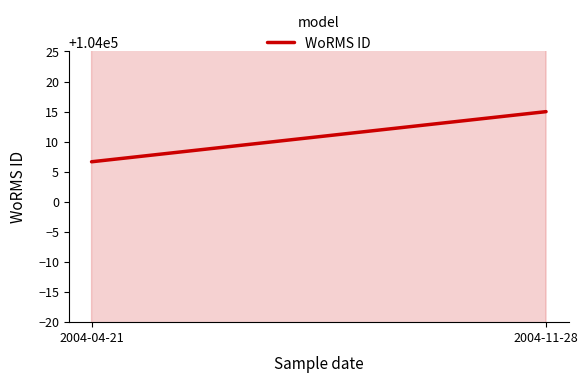

What is the label of the 2nd point from the left?

2004-11-28